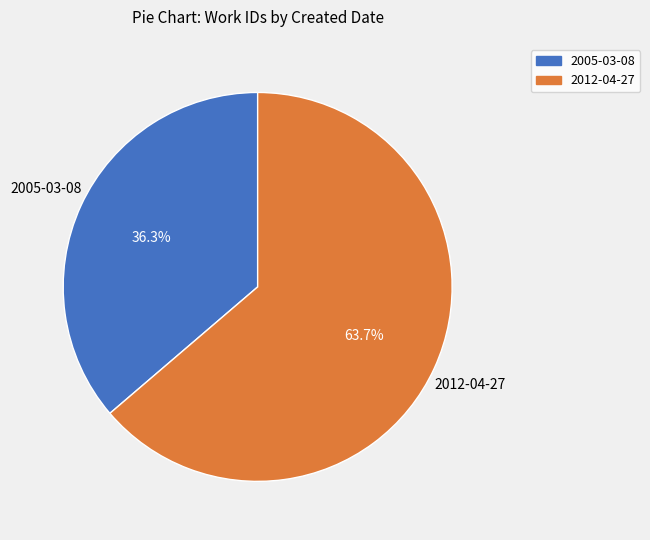

To the nearest percent, what is the difference between the 2005-03-08 and 2012-04-27 slice percentages?

27%